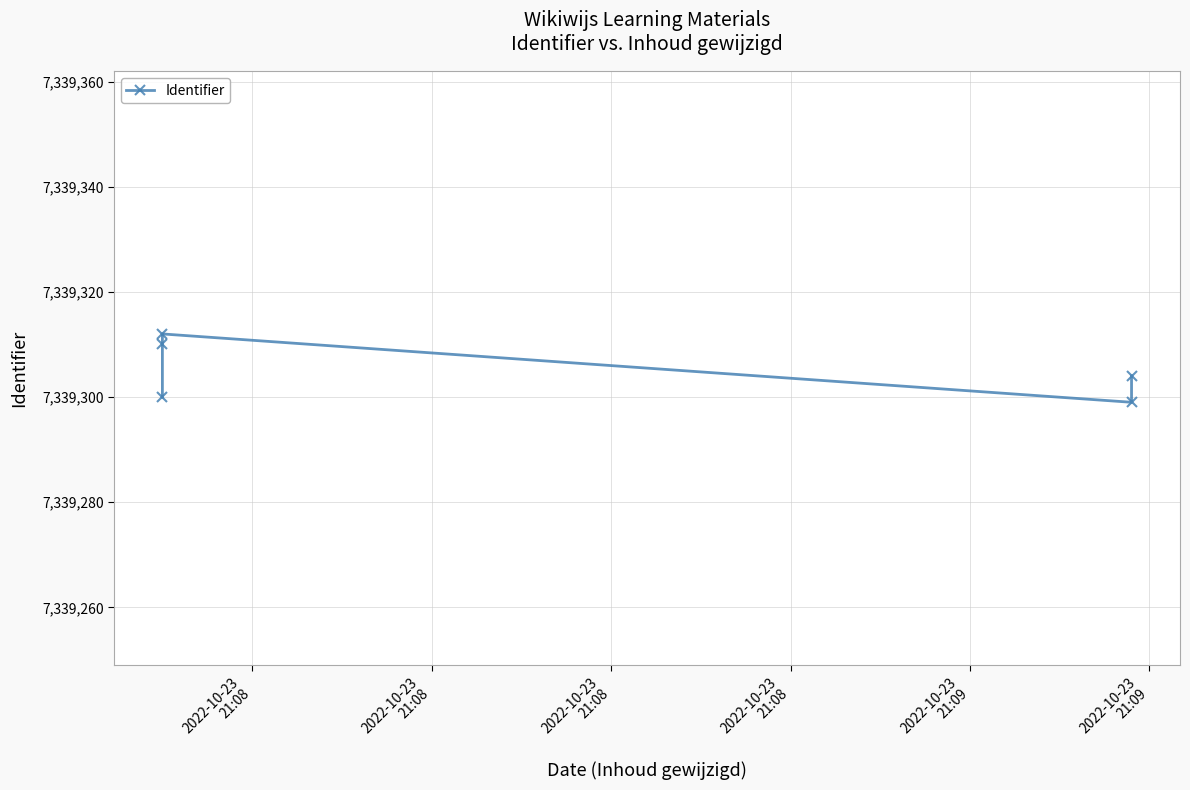

Reading left to right, extract all data points from this chart.

7339300	7339310	7339312	7339299	7339304